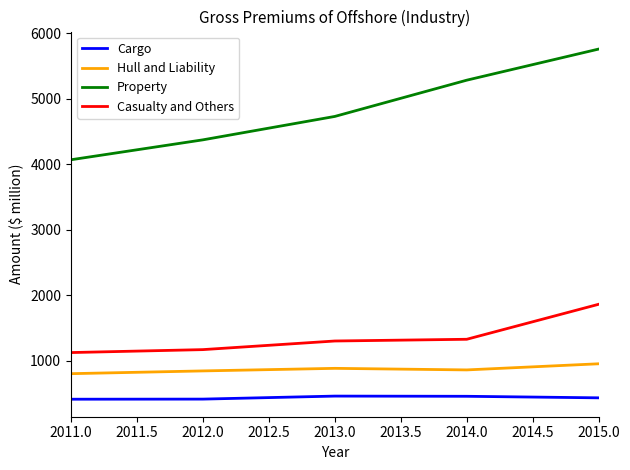

Rank the series at 2013.0 from lowest to highest value.

Cargo, Hull and Liability, Casualty and Others, Property